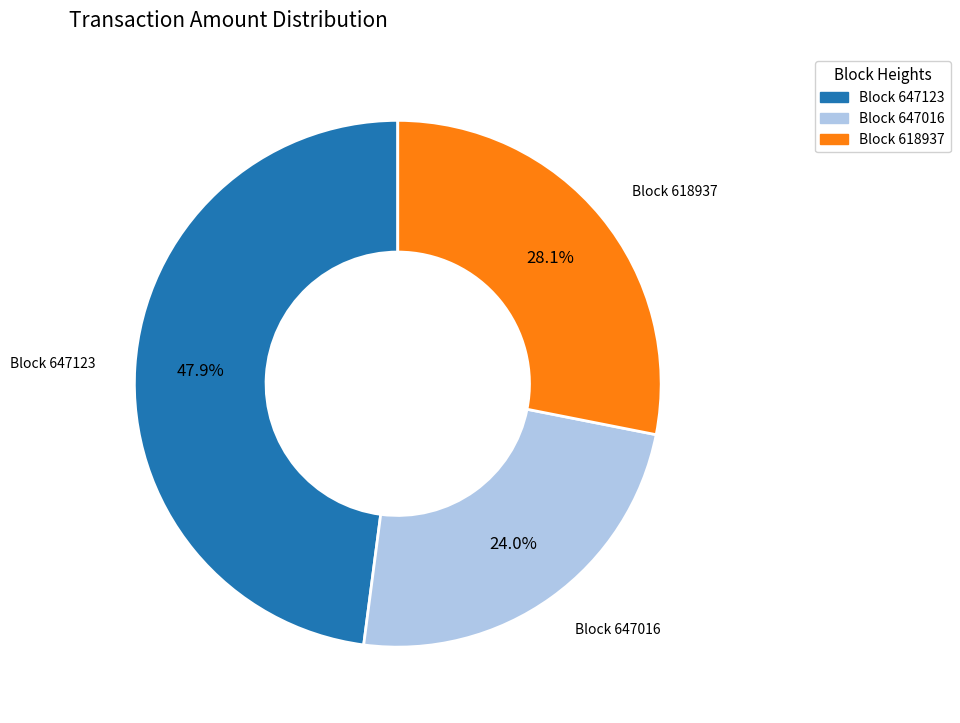

Count the number of slices in the pie.

3